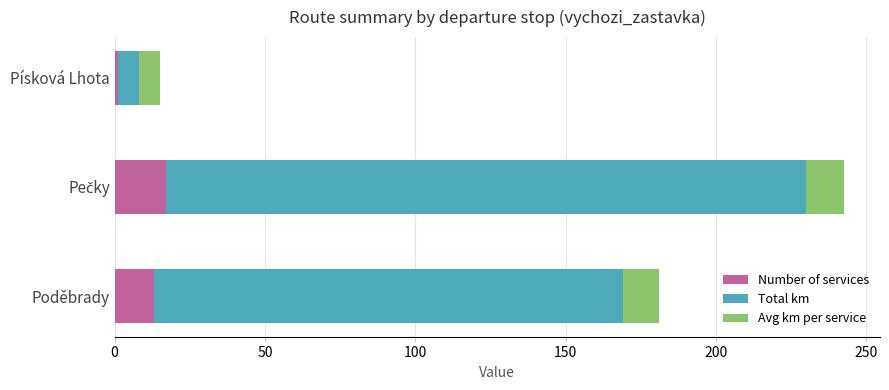

What is the total value across all series at Poděbrady?

181.0